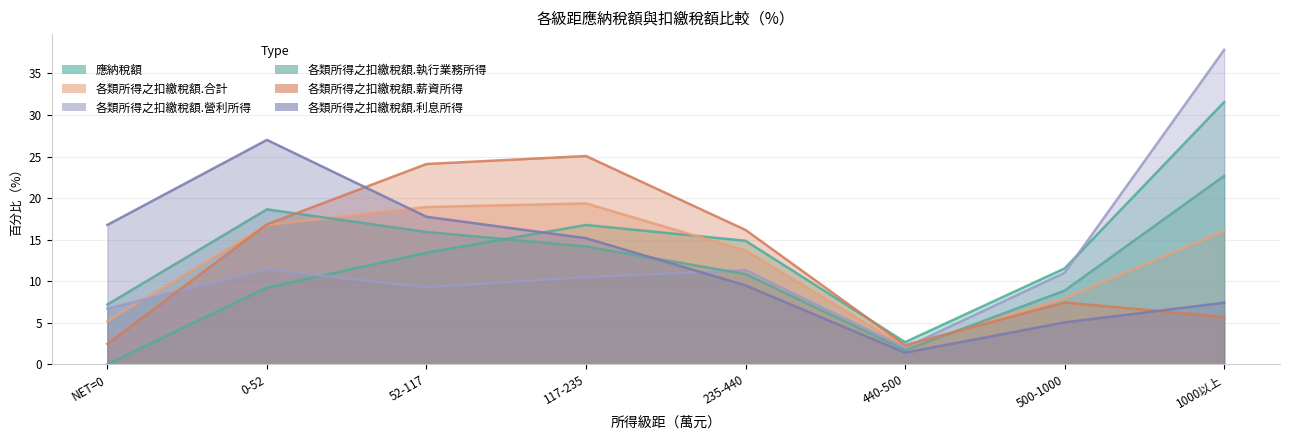

Which series ends up on top after the final intersection of 應納稅額 and 各類所得之扣繳稅額.利息所得?

應納稅額